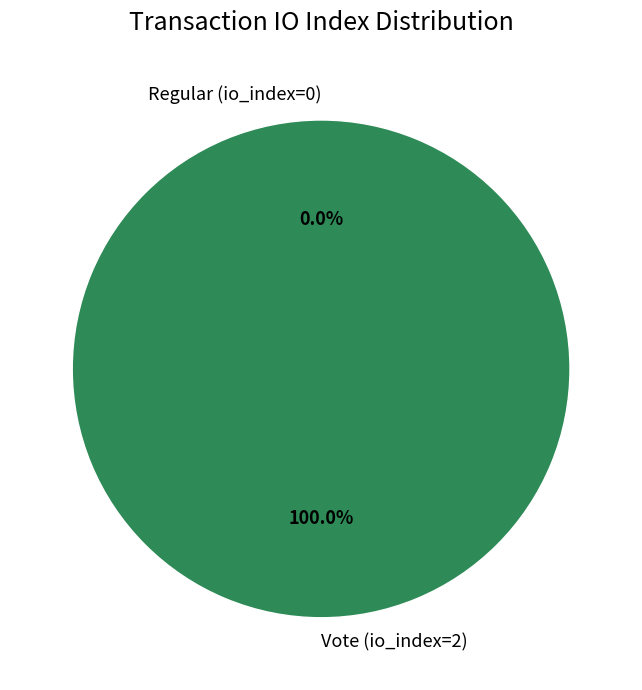

True or false: Regular (io_index=0) accounts for 8% of the total.

False